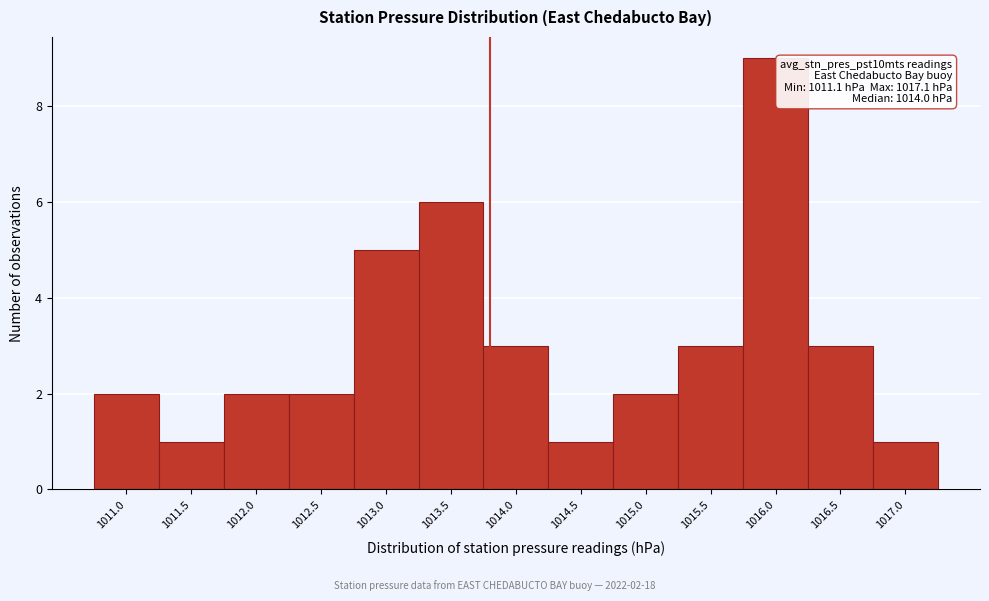

Reading left to right, what are all the values shown in this chart?

2	1	2	2	5	6	3	1	2	3	9	3	1